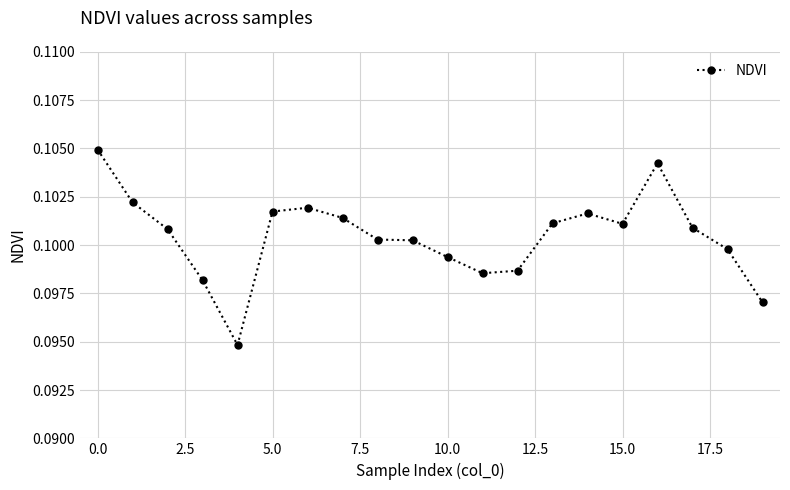

True or false: the data has more than 2 interior local peaks.

True